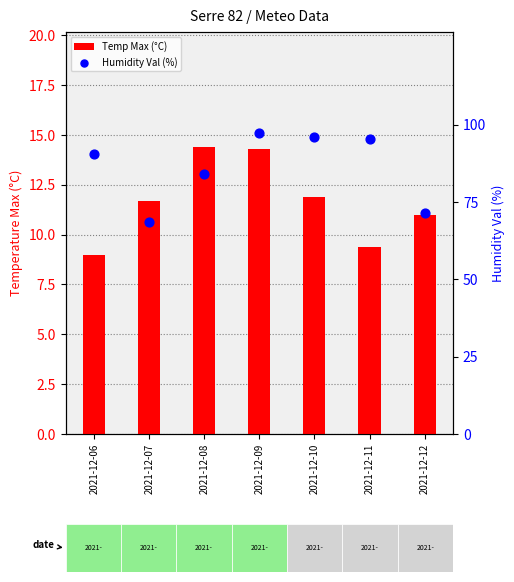

Which series contains the highest Y value?

Humidity Val (%)